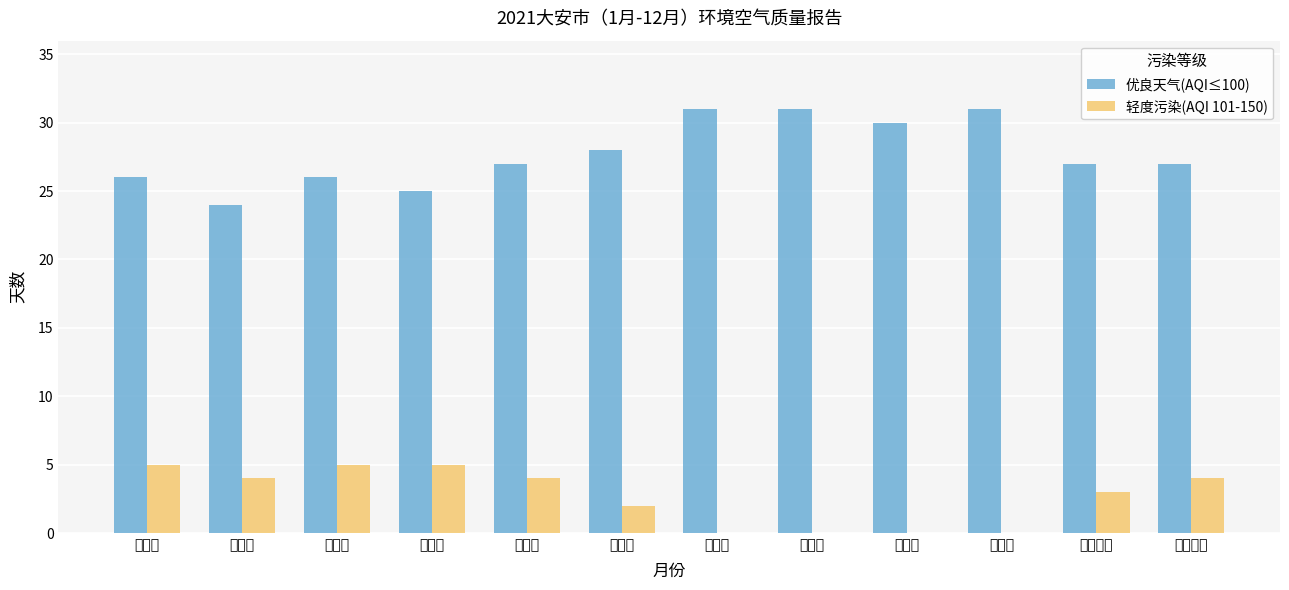

What is the highest value of the 轻度污染(AQI 101-150) series?

5